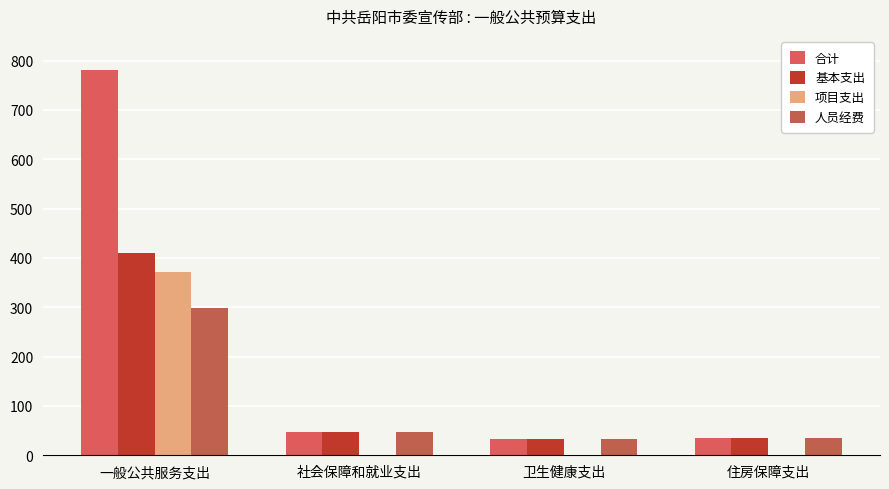

At which category does the chart reach its peak across all series?

一般公共服务支出